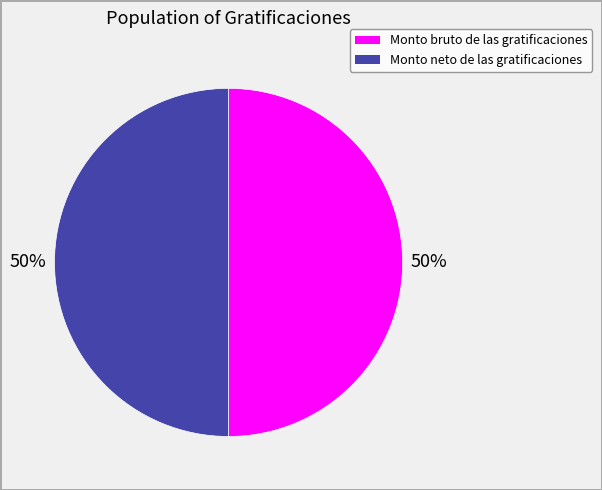

What is the ratio of the value at Monto neto de las gratificaciones to the value at Monto bruto de las gratificaciones?

1.0